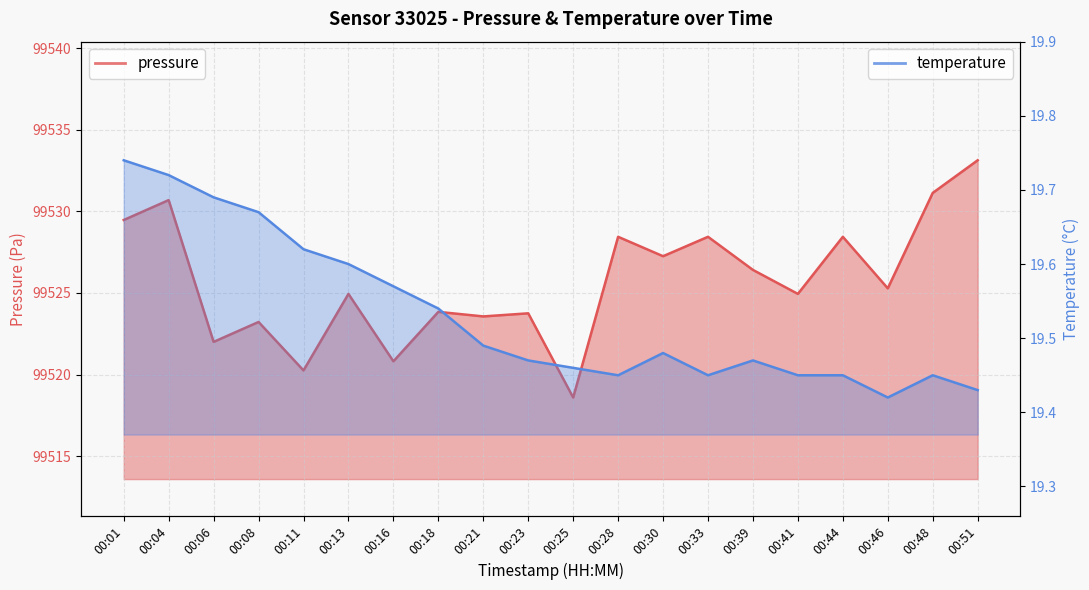

True or false: temperature and pressure cross at least once.

False